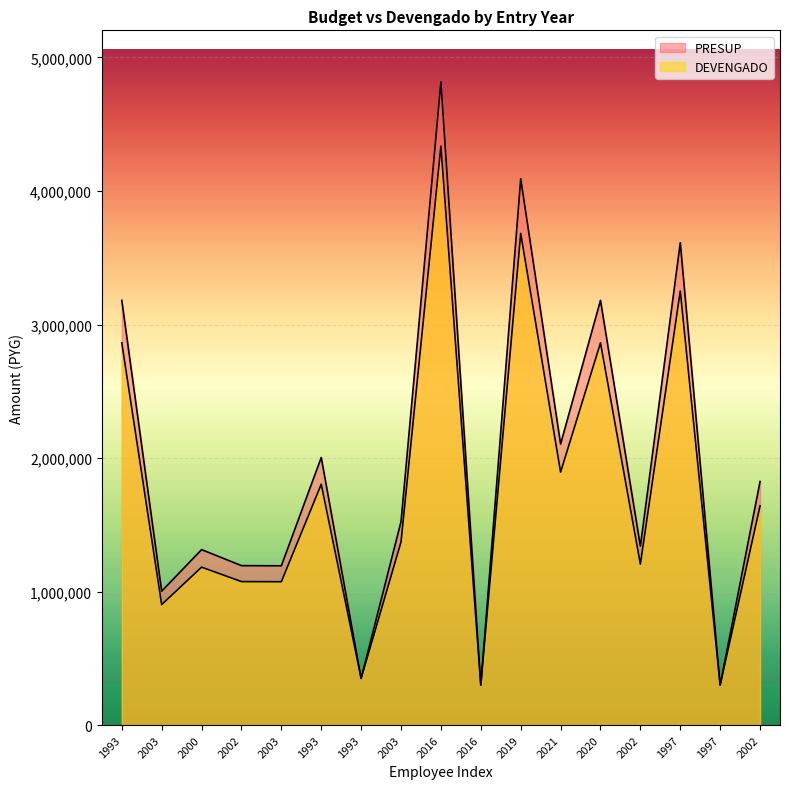

What are all the series names shown in the legend?

DEVENGADO, PRESUP